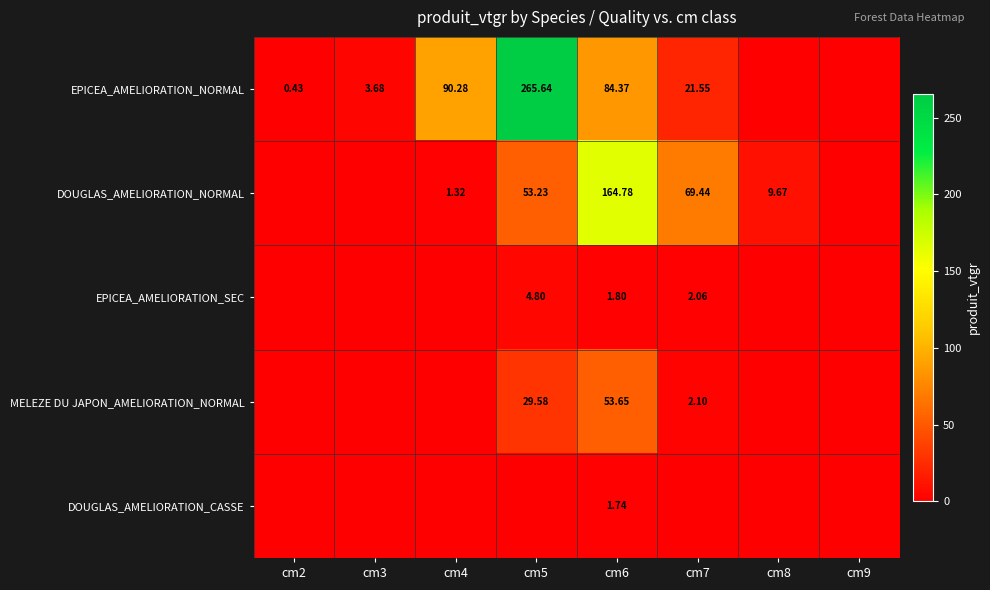

At how many categories does at least one series exceed 168?

1